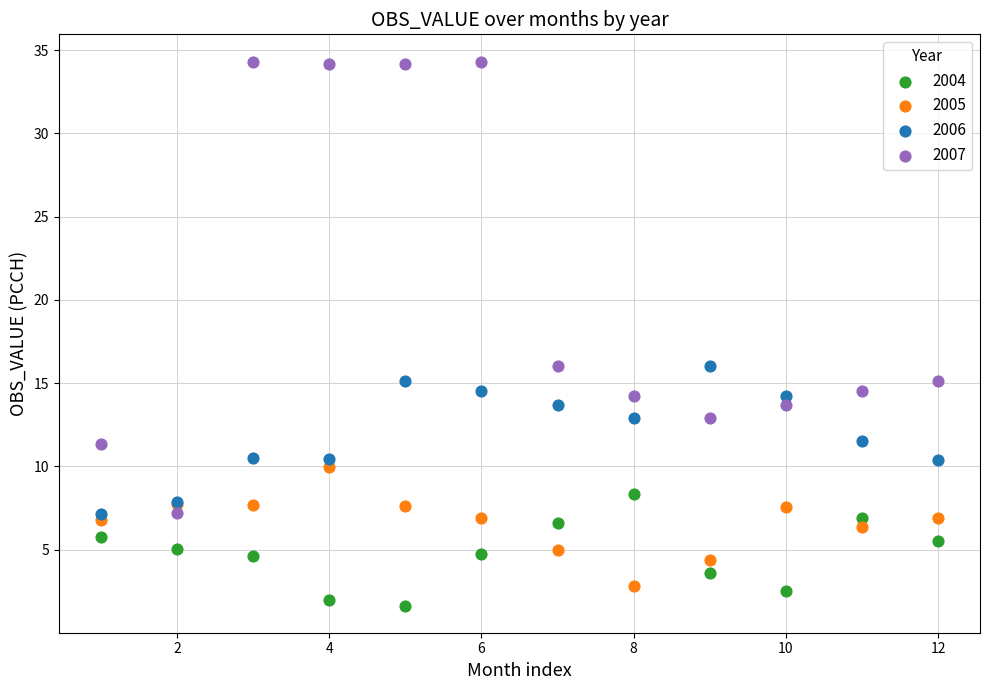

What is the X range (max minus min) for the scatter plot?

11.0